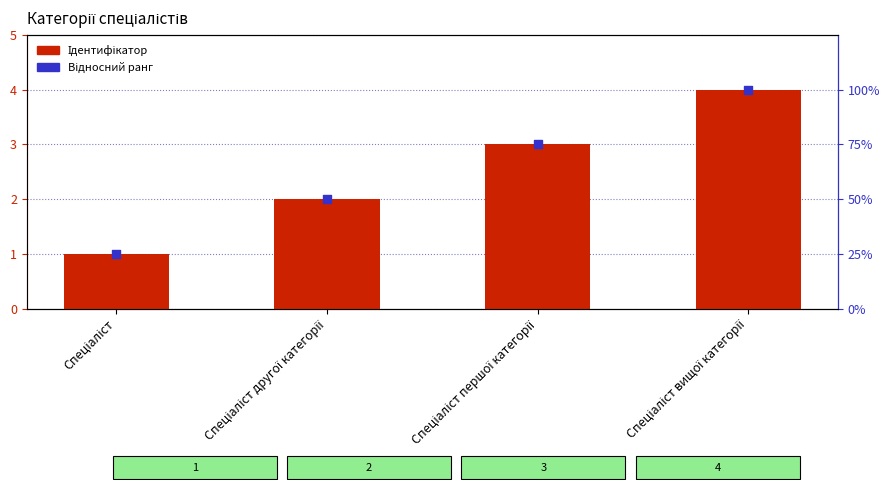

At which category is the sum across all series the highest?

Спеціаліст вищої категорії